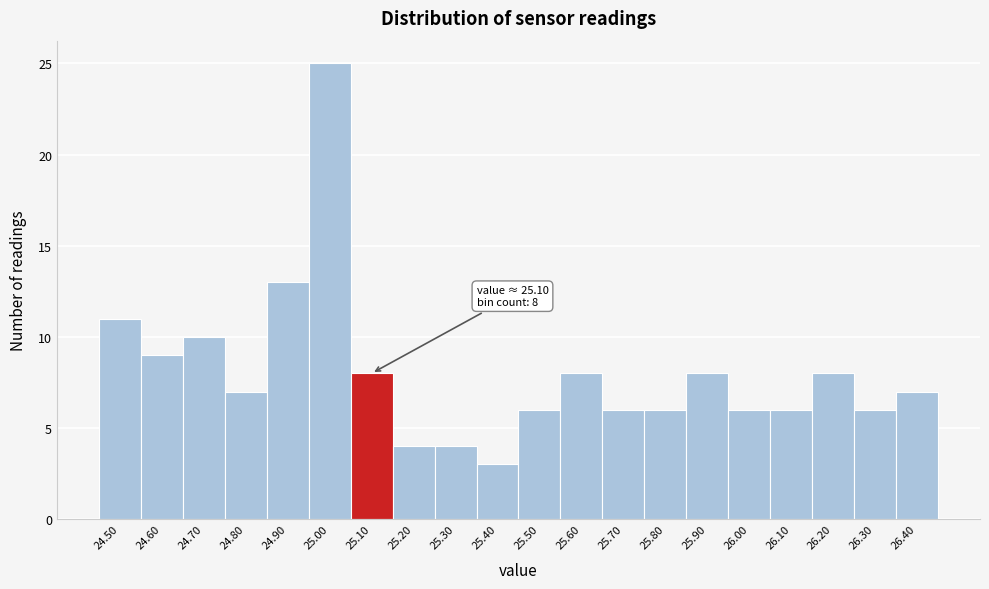

Reading right to left, what are all the values shown in this chart?

26.40=7	26.30=6	26.20=8	26.10=6	26.00=6	25.90=8	25.80=6	25.70=6	25.60=8	25.50=6	25.40=3	25.30=4	25.20=4	25.10=8	25.00=25	24.90=13	24.80=7	24.70=10	24.60=9	24.50=11